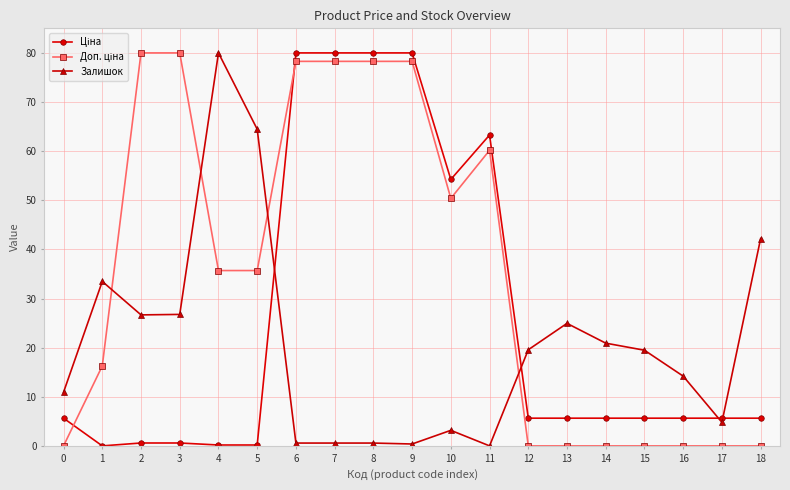

What is the greatest value displayed?

80.0